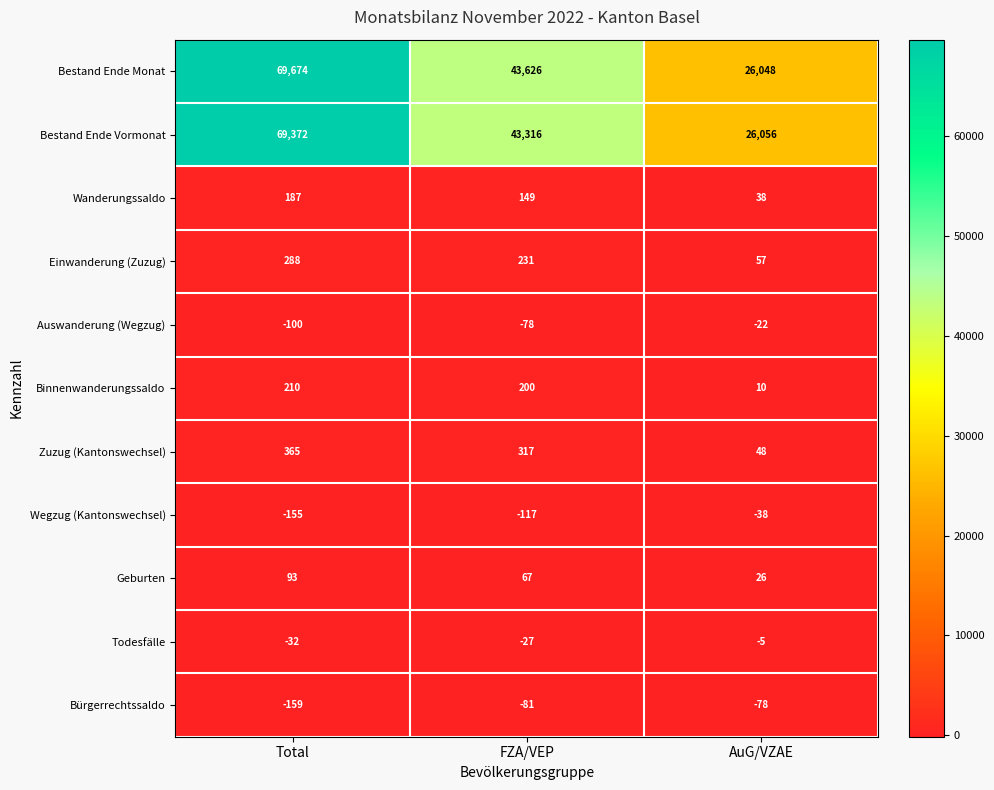

What is the minimum value shown in the chart?

-159